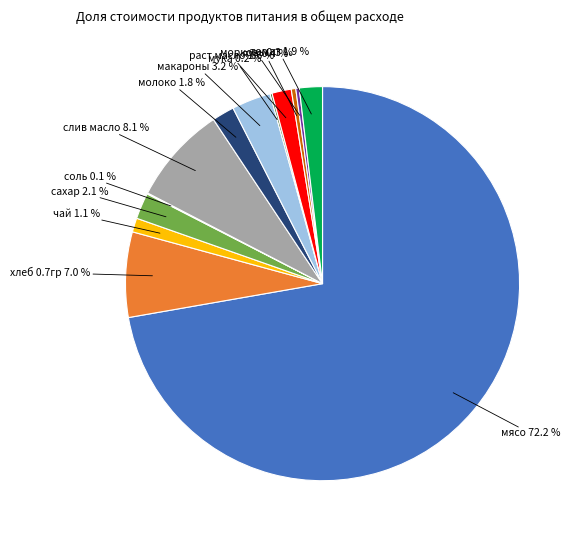

Is the sum of мясо and макароны greater than half?

Yes